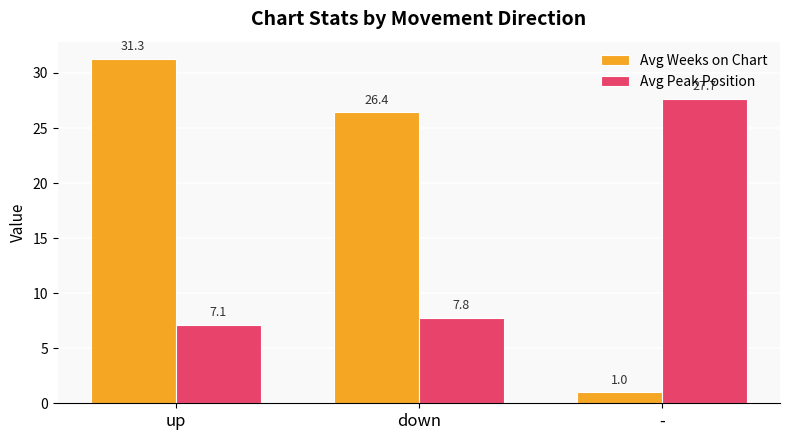

Which series has the widest spread of values?

Avg Weeks on Chart